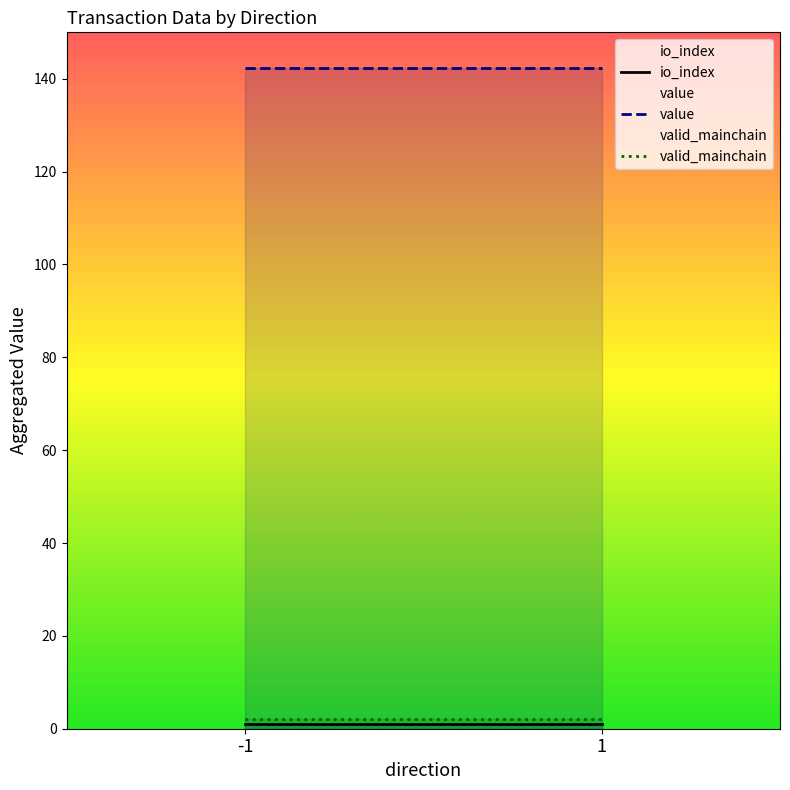

Which has a higher value, -1 or 1?

-1